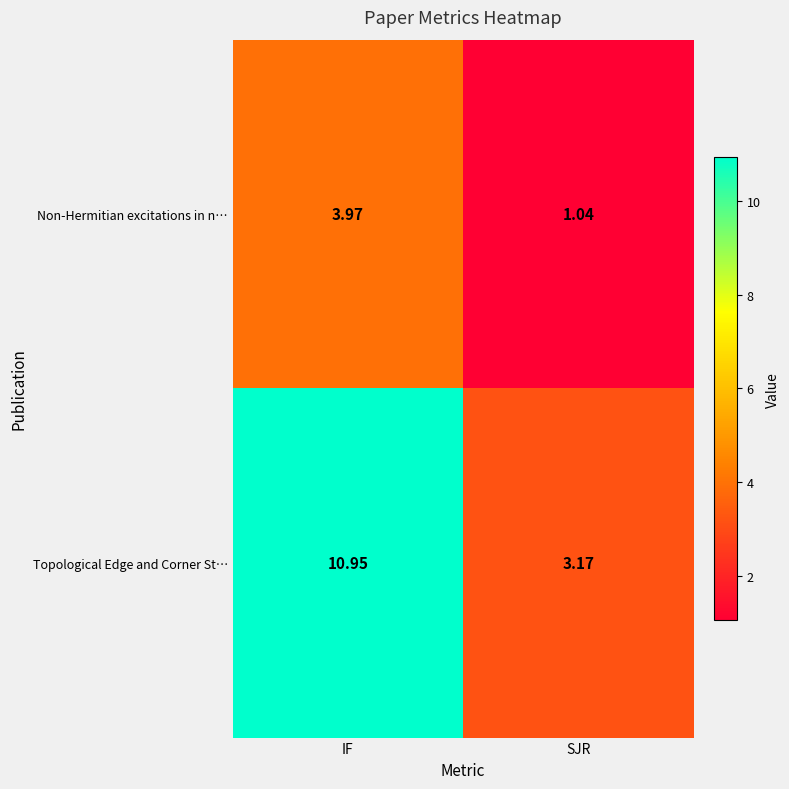

Where does the Non-Hermitian excitations in n… series first go above 3?

IF